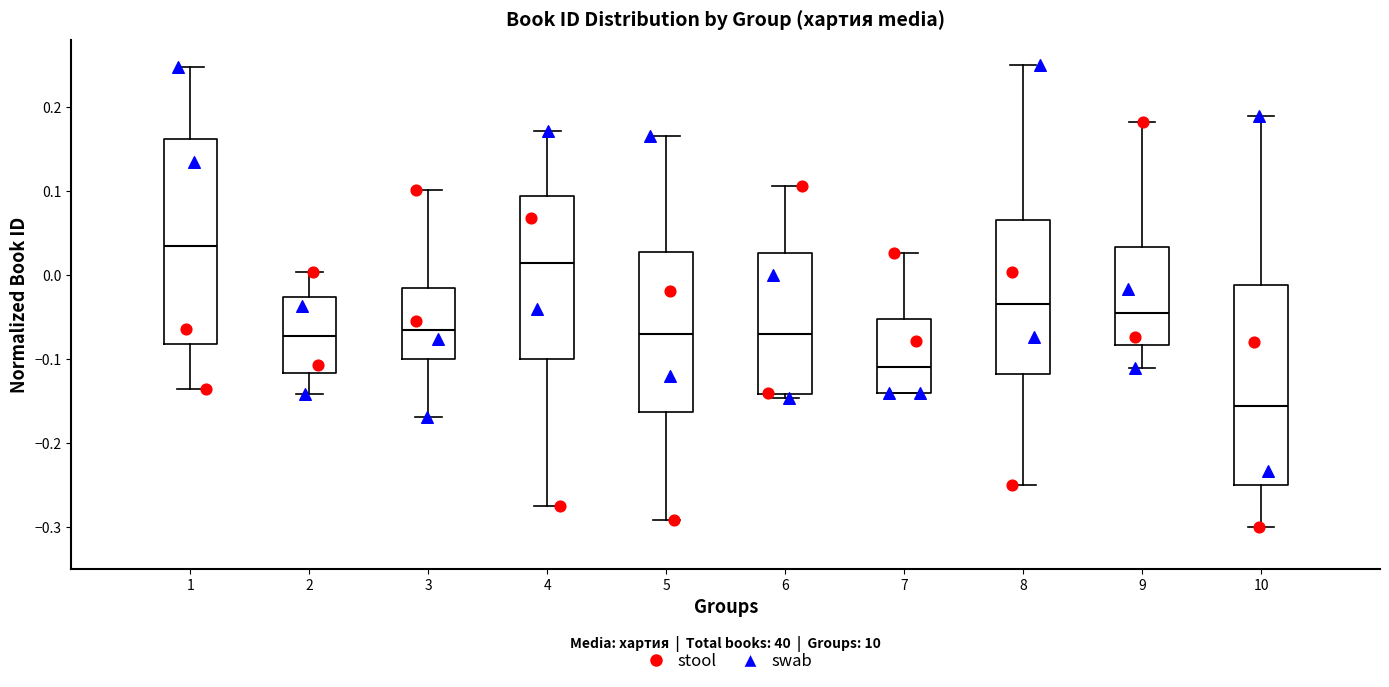

Where does the upper whisker of the box at x = 7 end on the y-axis? The values are not printed on the chart, so give them approximately, as read against the axis.

0.03